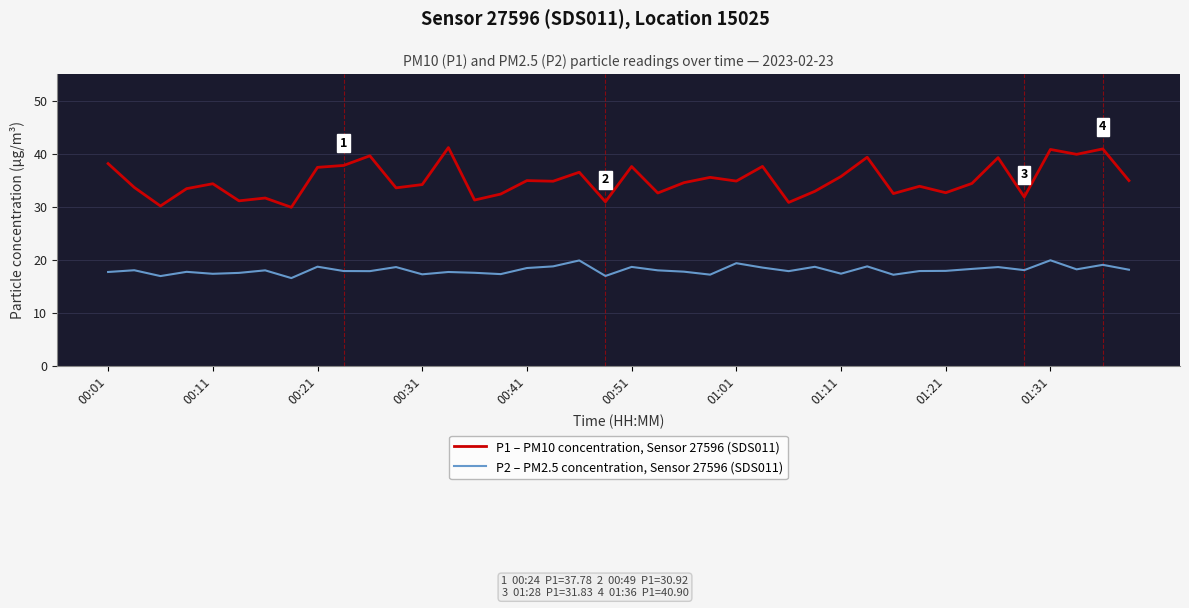

What is the difference between the maximum and minimum values in the P2 – PM2.5 concentration, Sensor 27596 (SDS011) series?

3.4